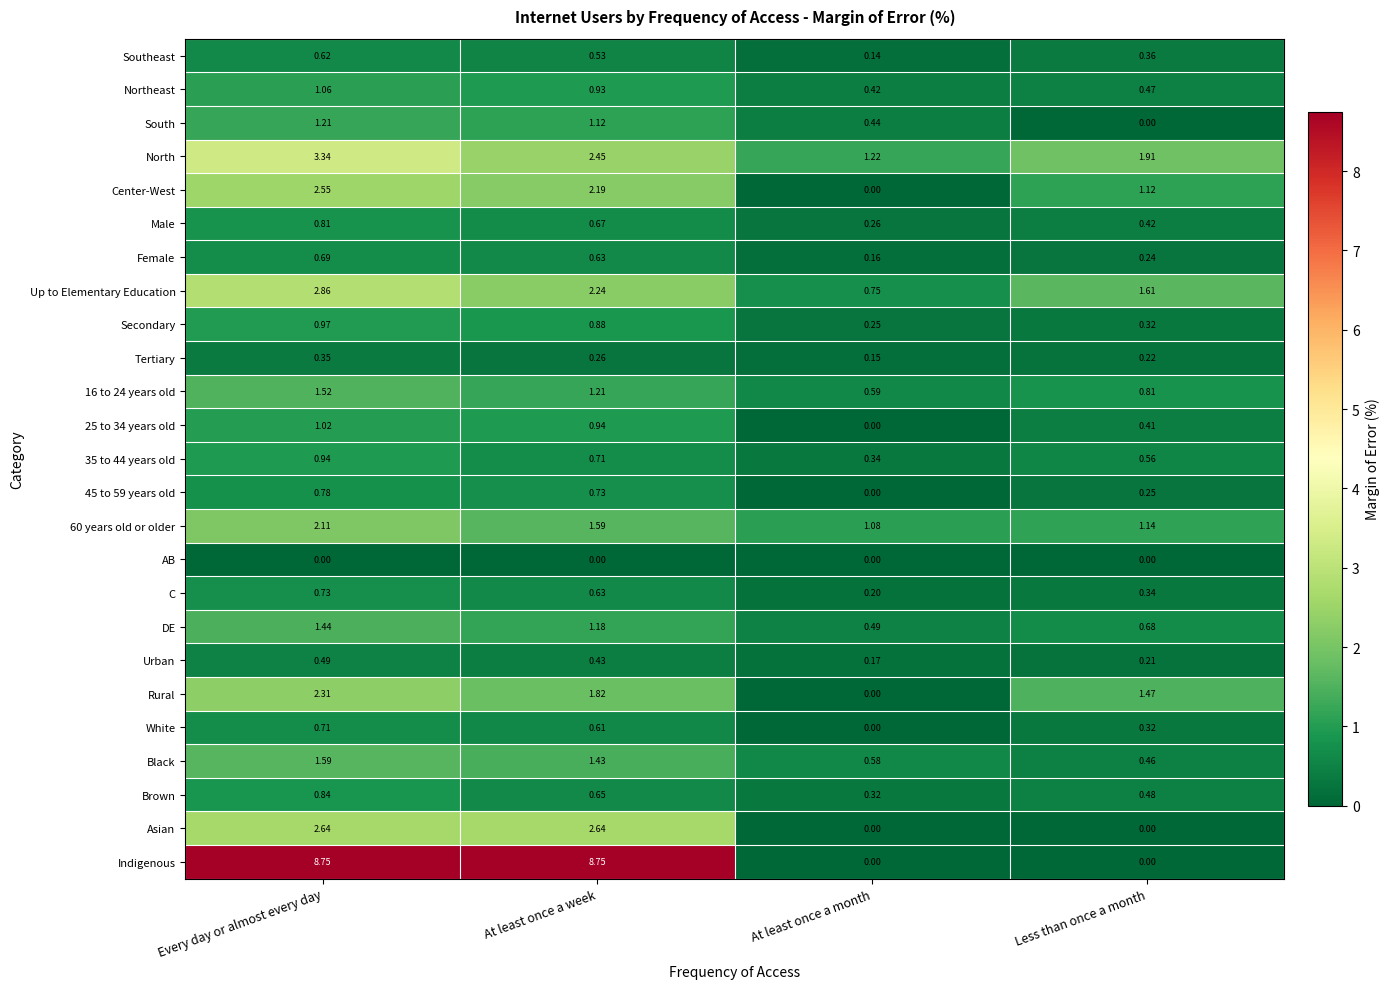

Rank the categories by Male value from highest to lowest.

Every day or almost every day, At least once a week, Less than once a month, At least once a month